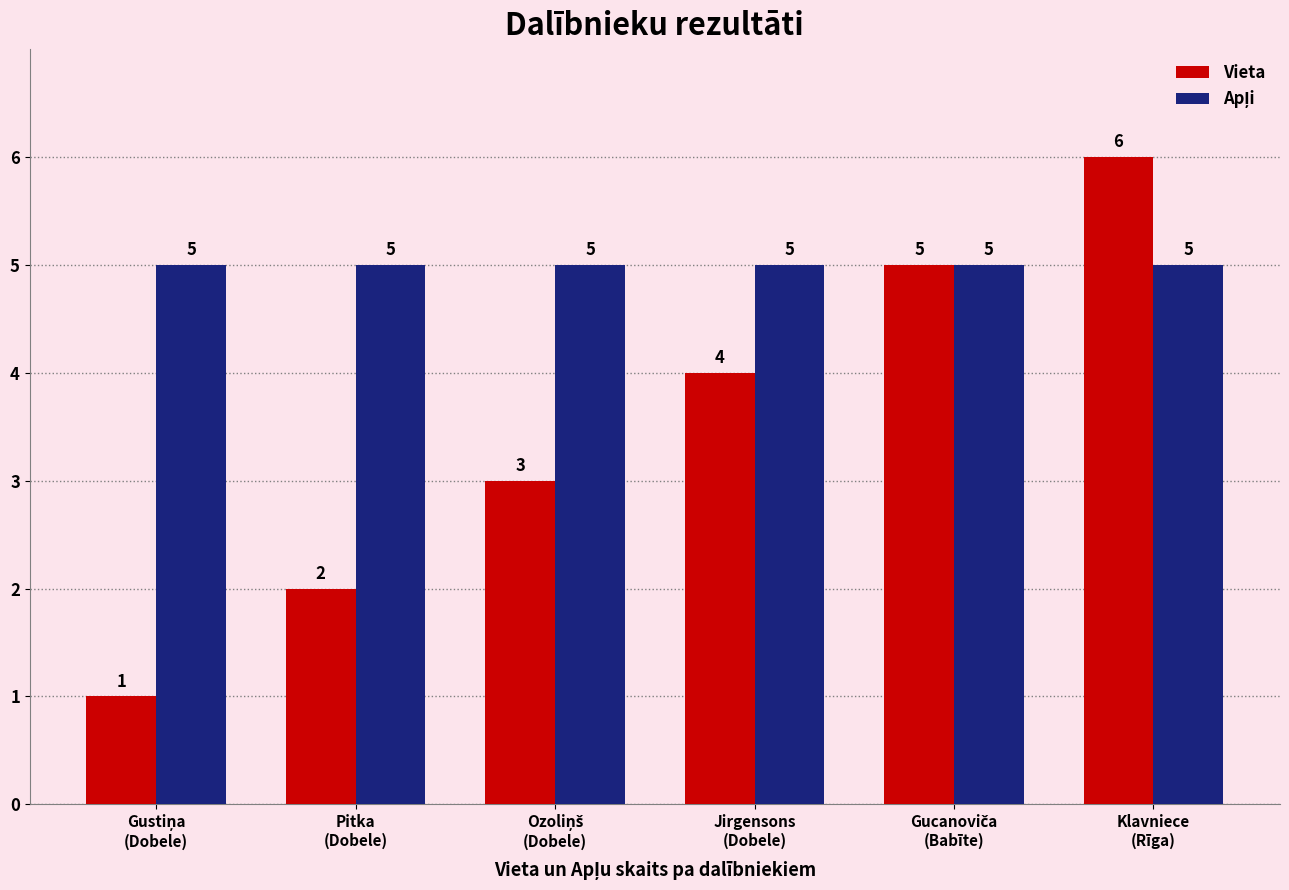

What is the greatest value displayed?

6